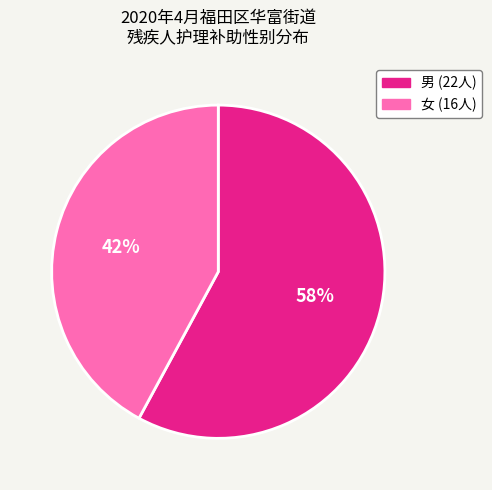

Do 女 and 男 together represent more than half of the pie?

Yes